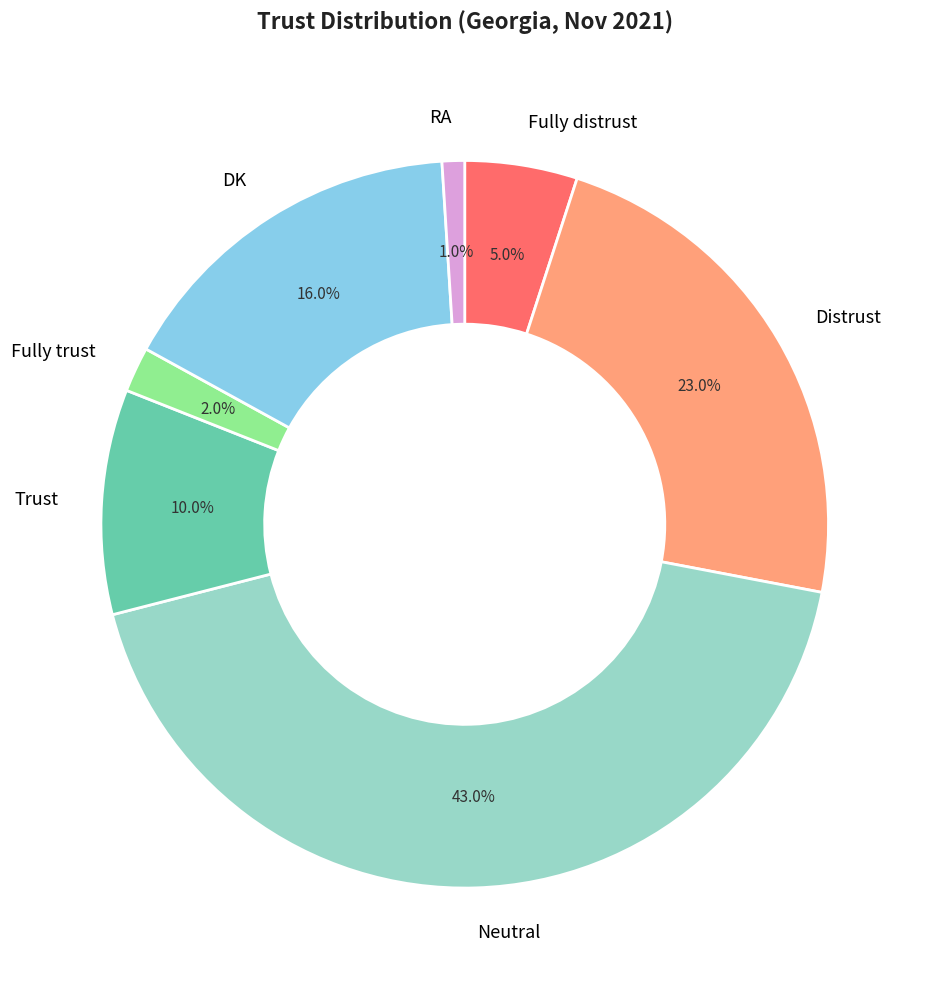

Which category has the biggest portion of the pie?

Neutral